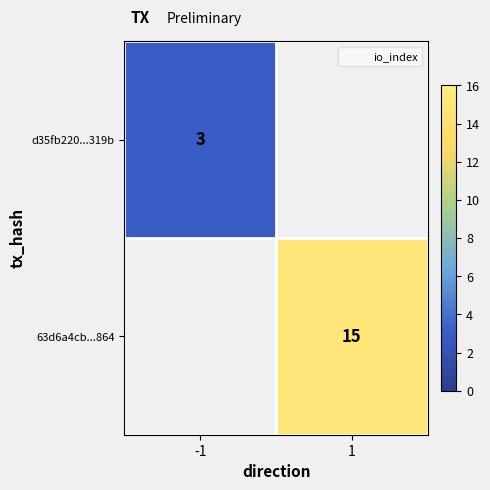

At which label is d35fb220...319b closest to 3?

-1